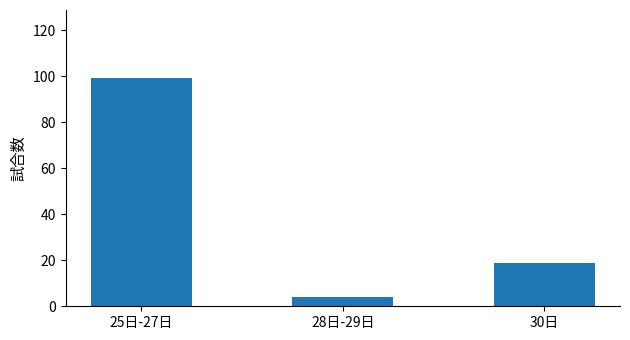

The value at 25日-27日 is 132. True or false?

False